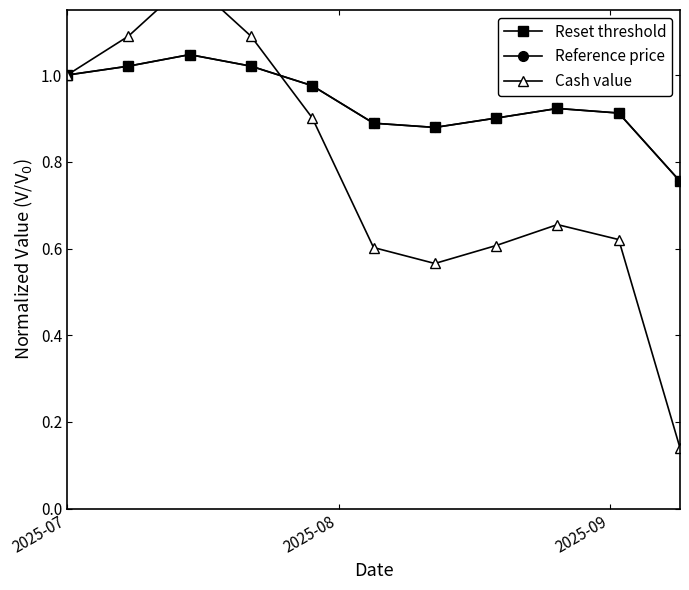

True or false: Reset threshold has a value of 0.6 at 9.

False